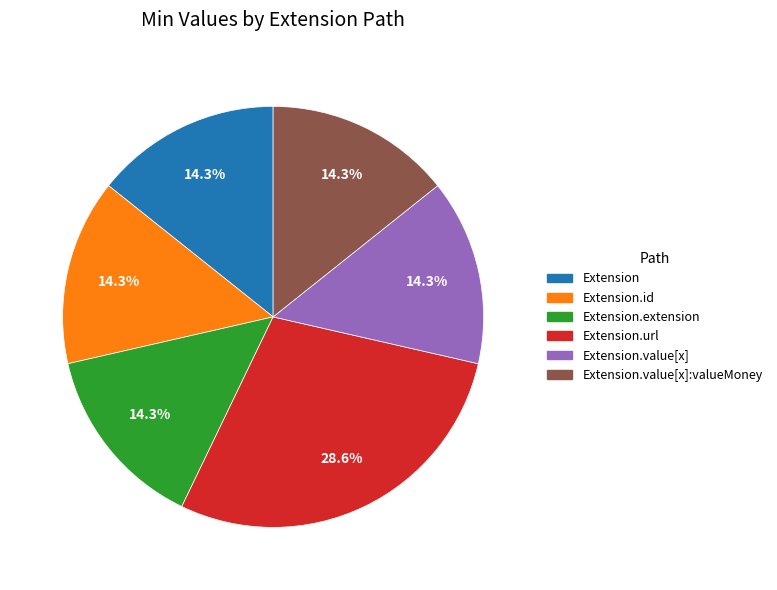

How many segments does this pie chart have?

6